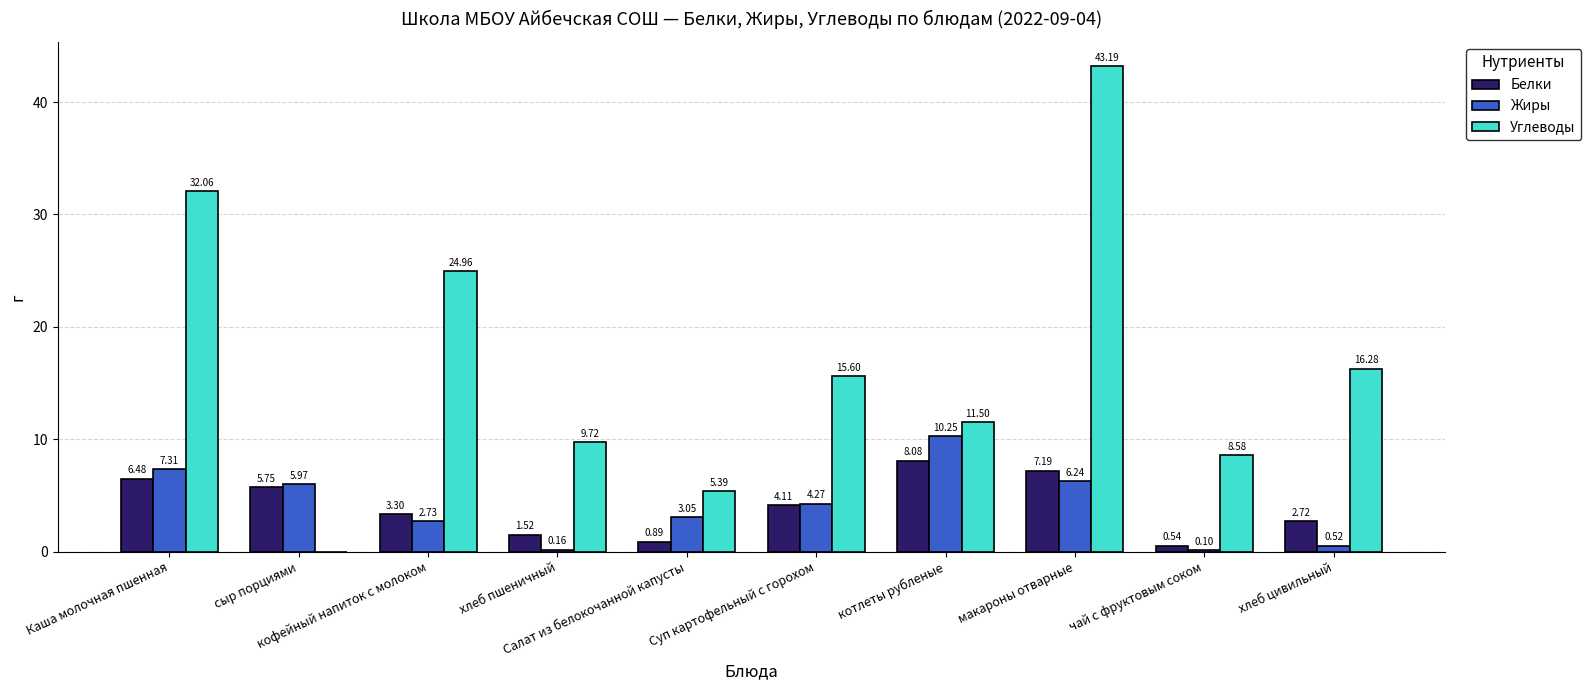

Is it true that Белки equals 2.2 at Суп картофельный с горохом?

False